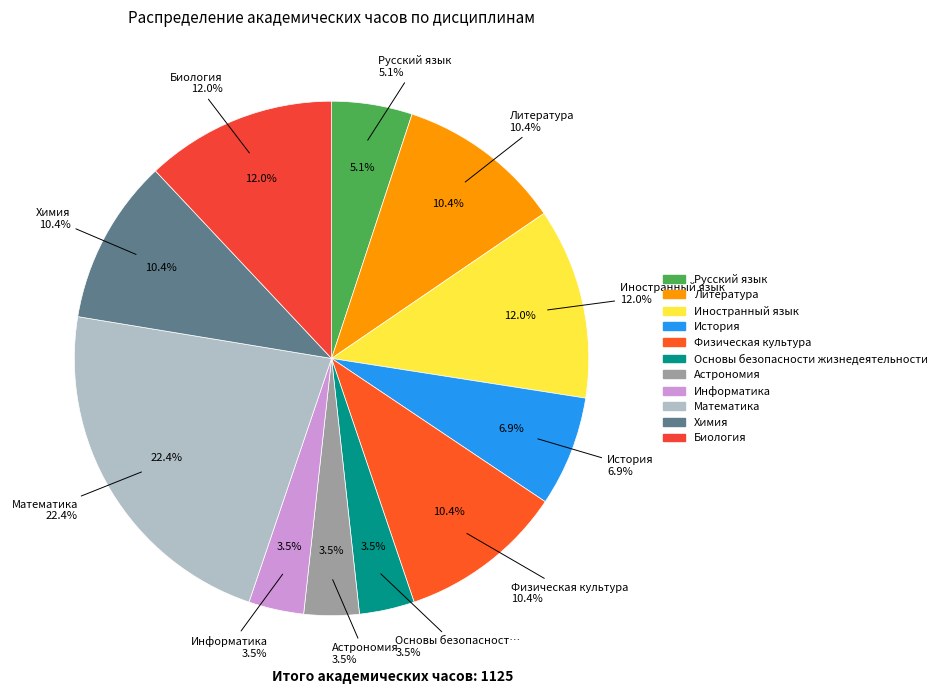

Is it true that Русский язык is 5% of the pie?

True